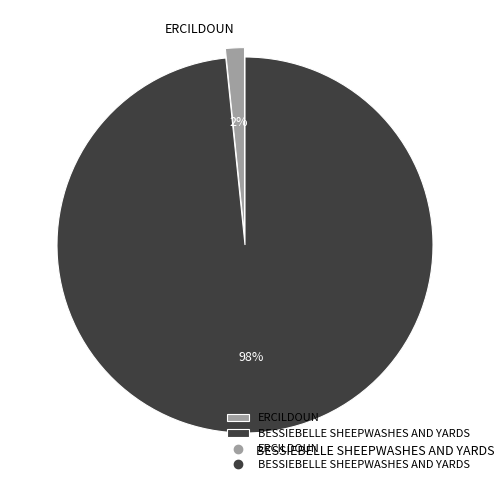

Is it true that ERCILDOUN is 8% of the pie?

False